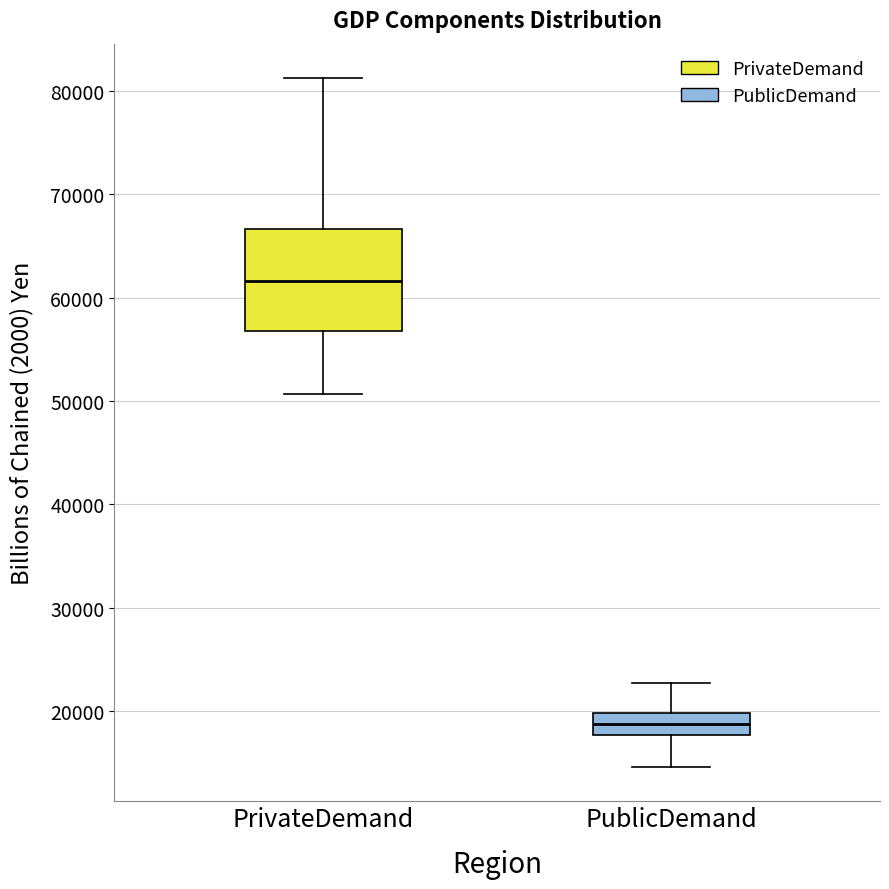

Reading left to right, transcribe this box plot: for each box, give where its median line is, the range the box spans, and where its two whiskers end, as read against the y-axis. The values are not printed on the chart, so give them approximately, as read against the axis.

PrivateDemand: median 62000, box 57000 to 67000, whiskers 51000 to 81000
PublicDemand: median 19000, box 18000 to 20000, whiskers 15000 to 23000